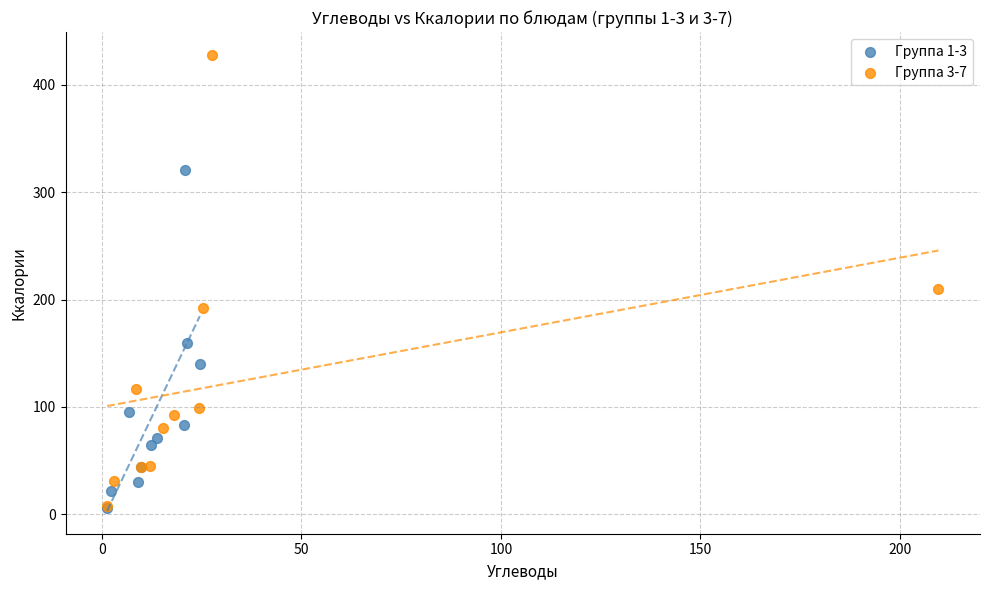

Which series has the largest Y range (max minus min)?

Группа 3-7